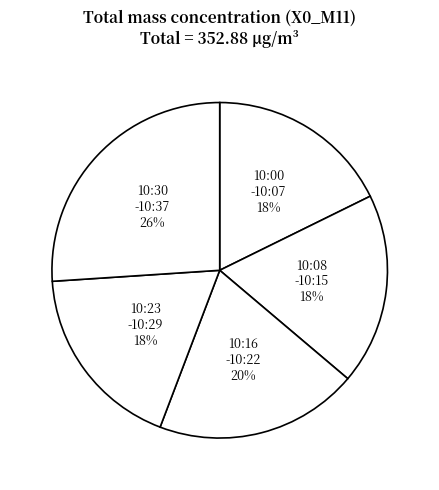

Is the sum of 10:16 -10:22 and 10:23 -10:29 greater than half?

No